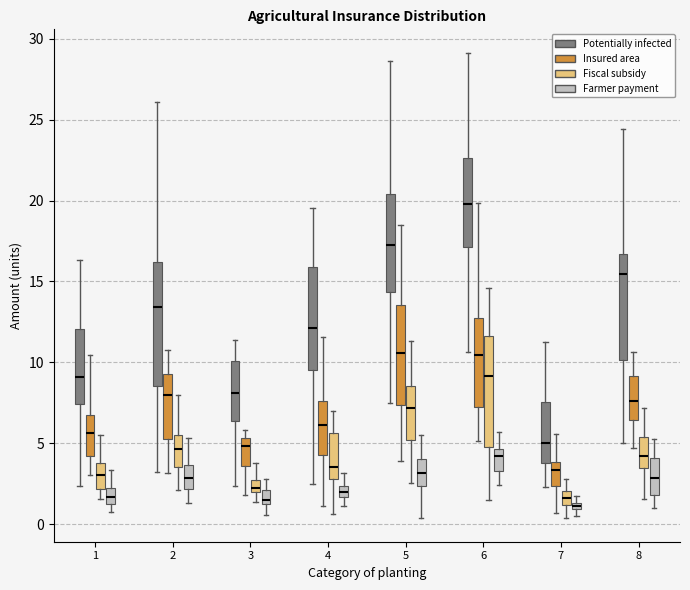

Which box is the tallest, from its lower edge to its upper edge?

2 (Potentially infected)